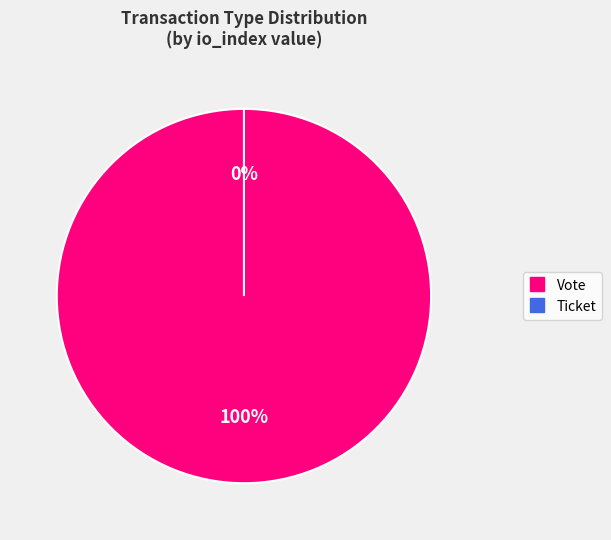

To the nearest percent, what is the average slice percentage?

50%